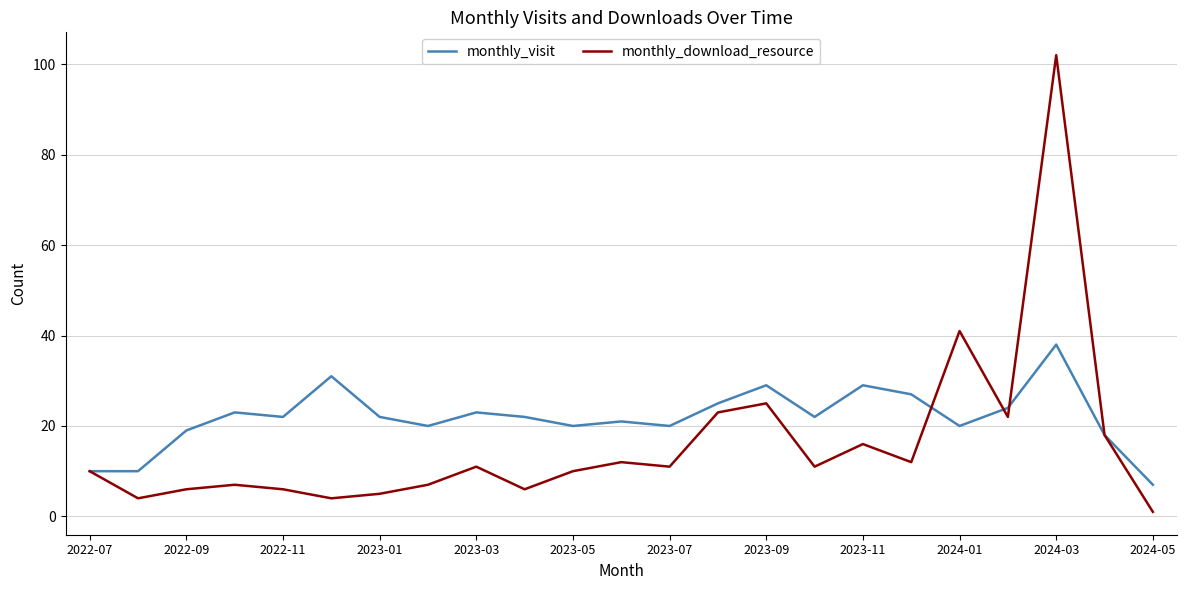

Which series has the widest spread of values?

monthly_download_resource